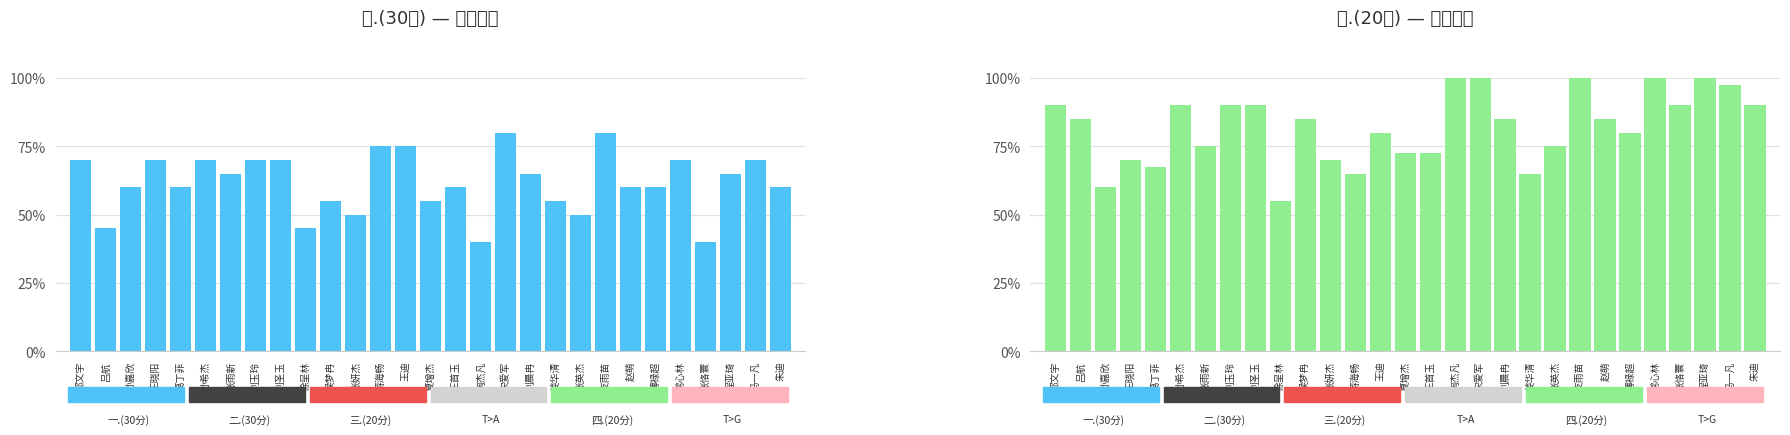

What is the value of the 四.(20分) bar at the 20th from the left?

0.7